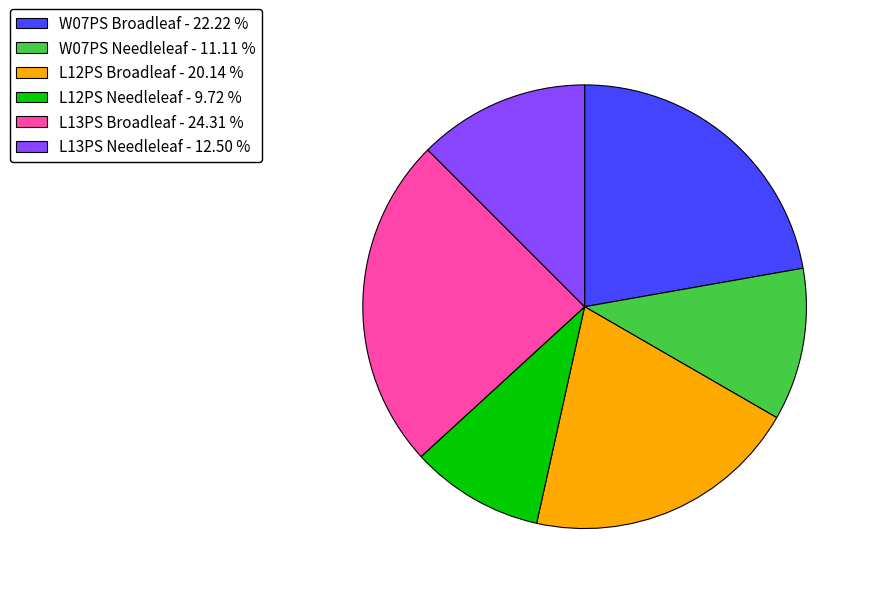

Between L12PS Broadleaf and W07PS Broadleaf, which is larger?

W07PS Broadleaf